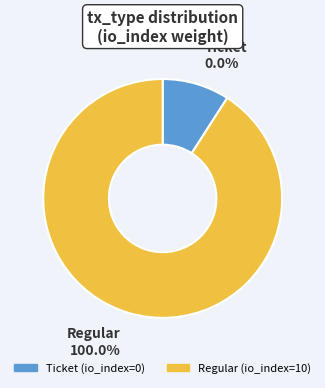

To the nearest percent, what is the difference between the Ticket and Regular slice percentages?

100%